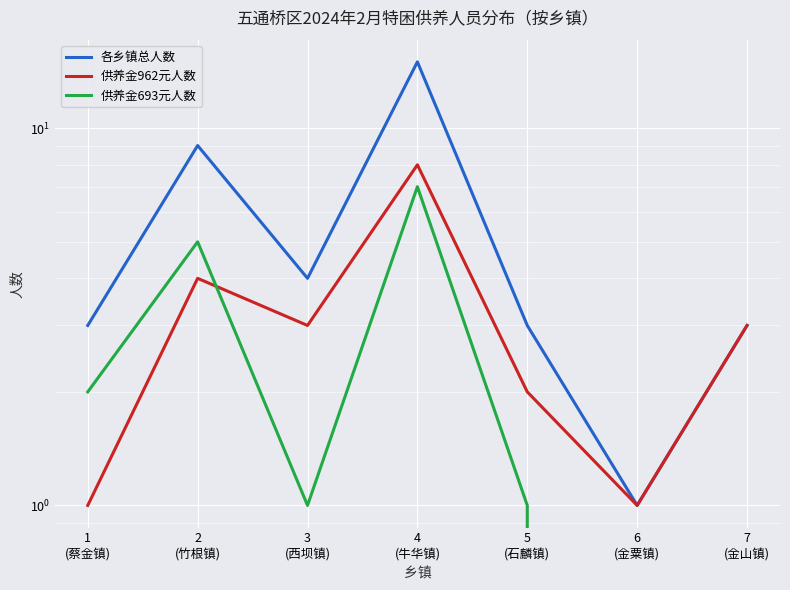

What is the label of the 6th point from the right?

2
(竹根镇)